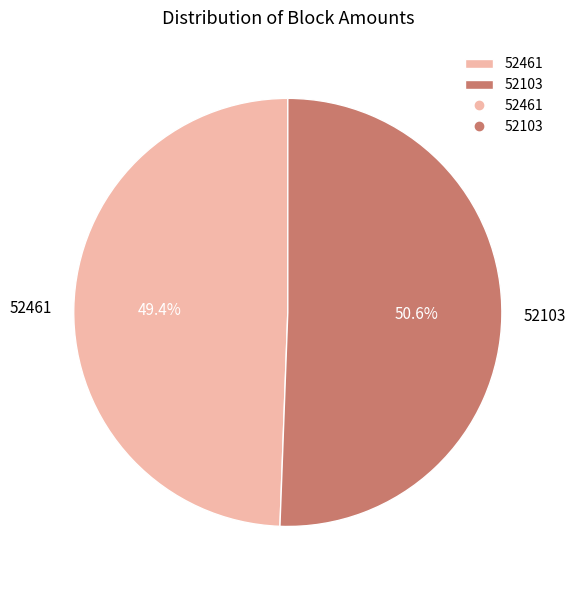

To the nearest percent, what is the difference between the largest and smallest slice percentages?

1%